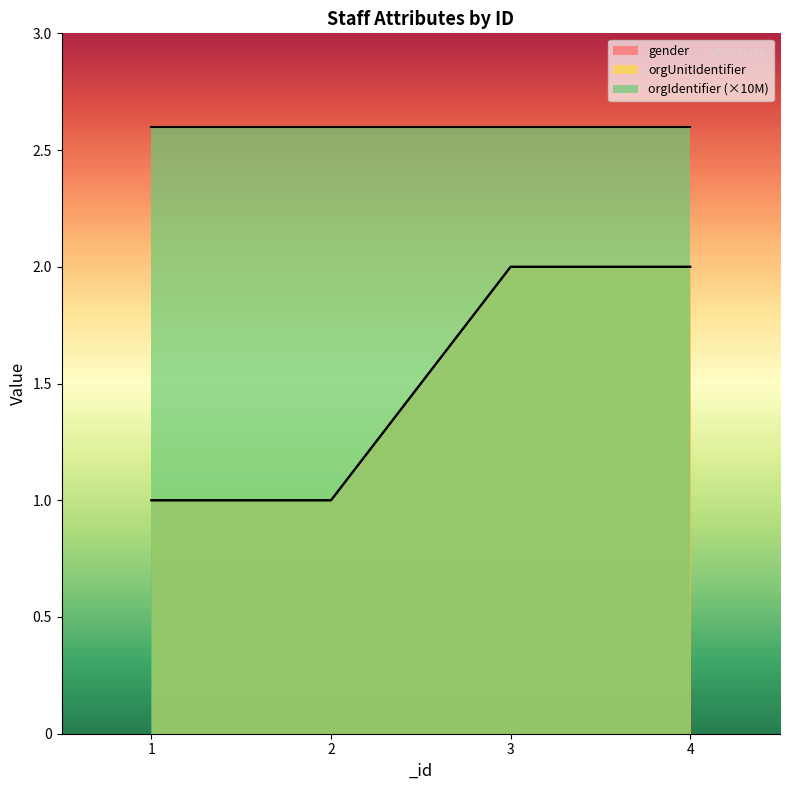

What is the value of the gender point at the 3rd from the left?

2